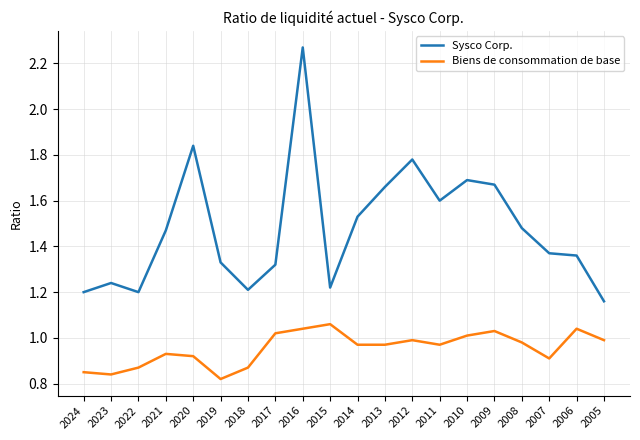

Which series has the largest total across all categories?

Sysco Corp.